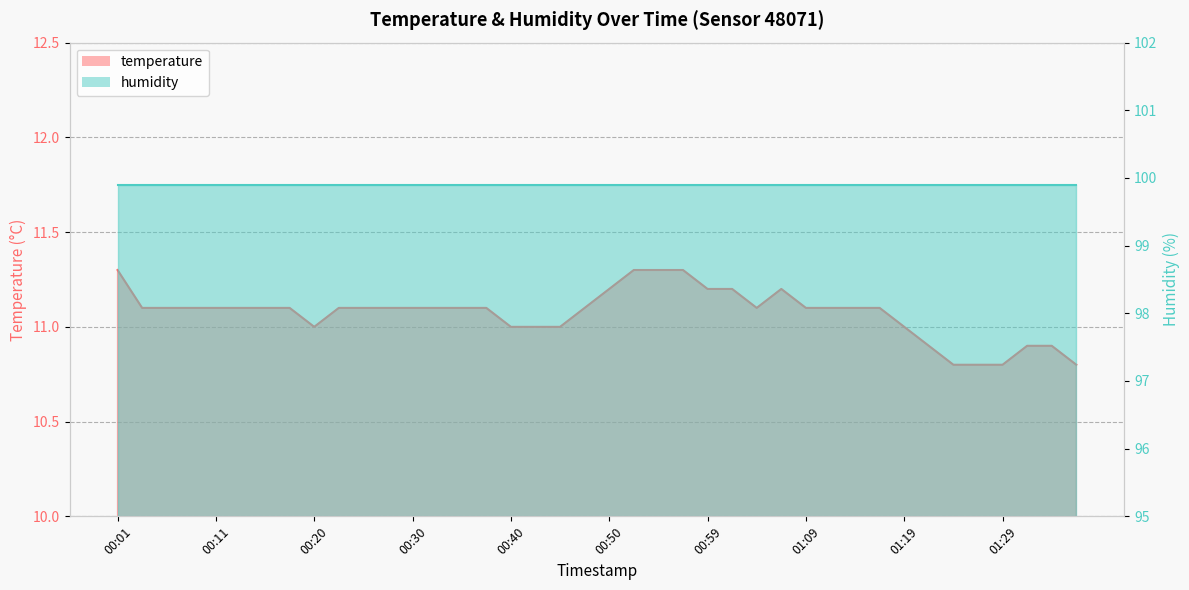

What is the average value?

11.1